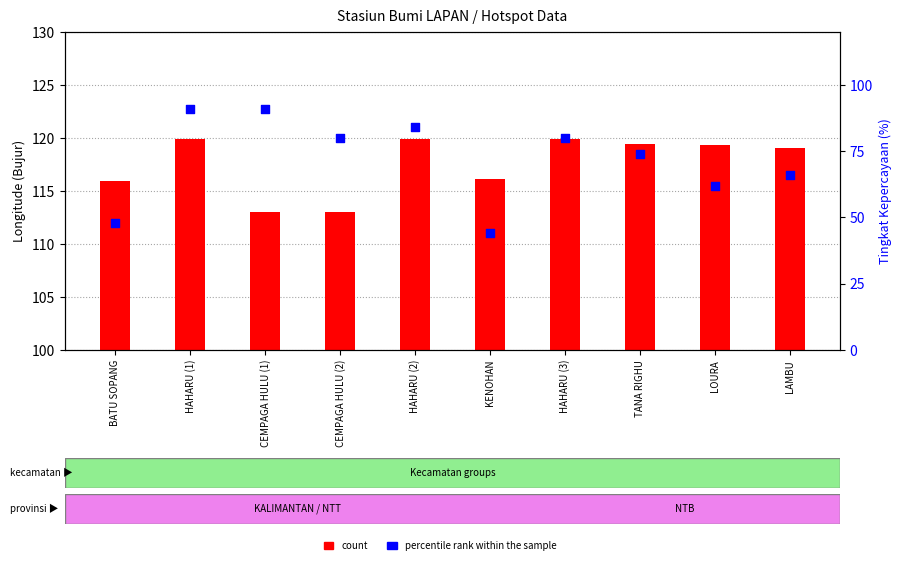

At how many categories does at least one series exceed 86?

10